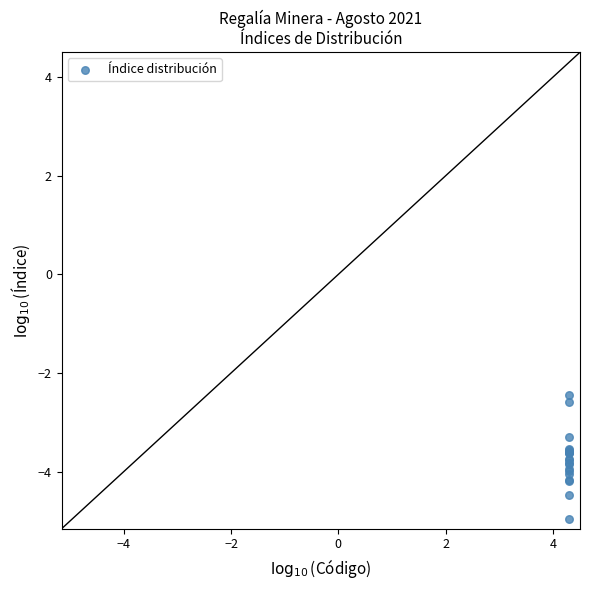

What Y value in the scatter plot is closest to -3?

-3.3